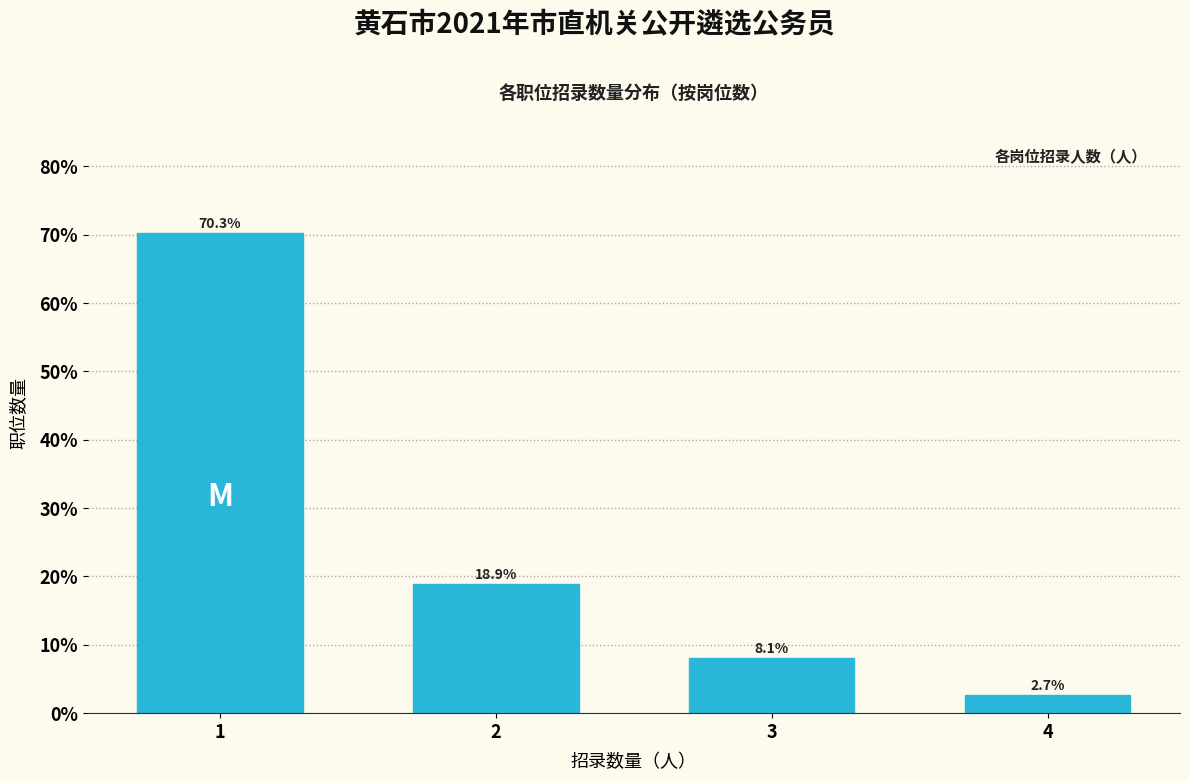

Reading left to right, extract all data points from this chart.

1=70.3	2=18.9	3=8.1	4=2.7